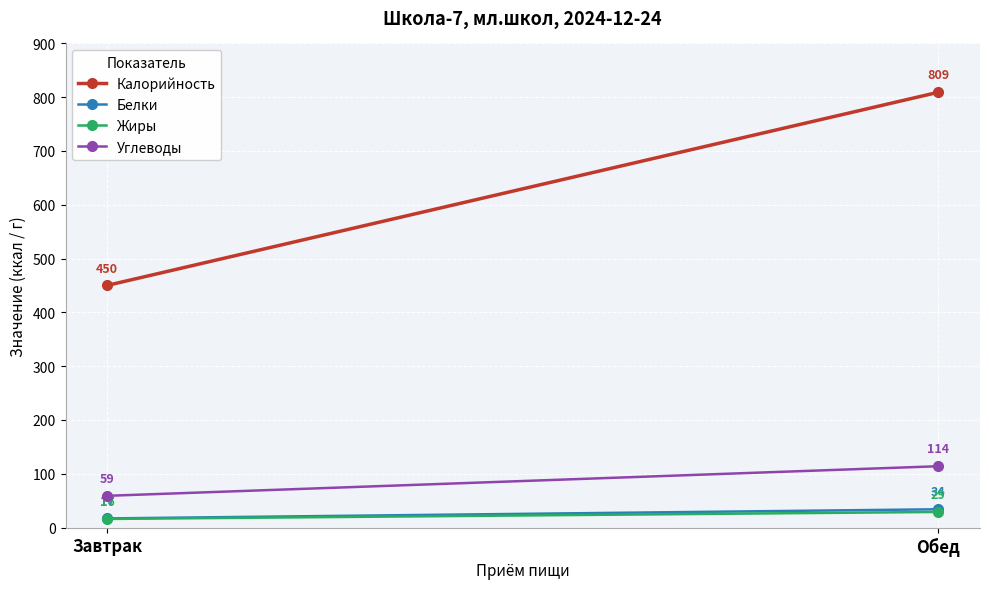

Reading left to right, transcribe all the data shown in this chart.

Калорийность: Завтрак=450	Обед=809
Белки: Завтрак=17	Обед=34
Жиры: Завтрак=16	Обед=29
Углеводы: Завтрак=59	Обед=114